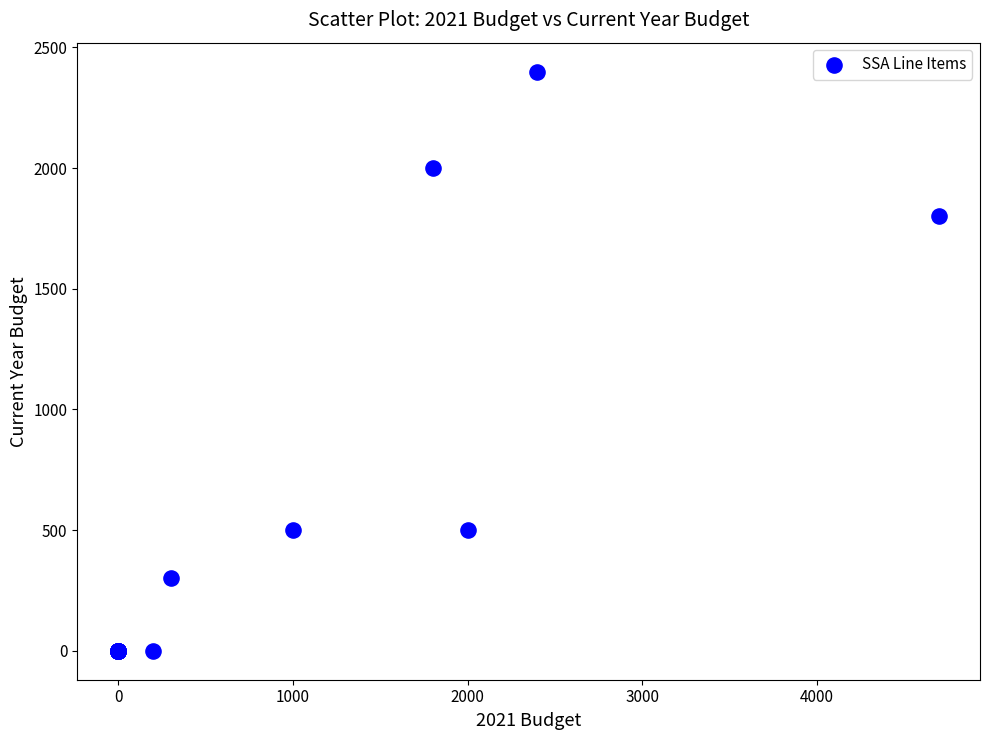

What Y value in the scatter plot is closest to 1200?

1800